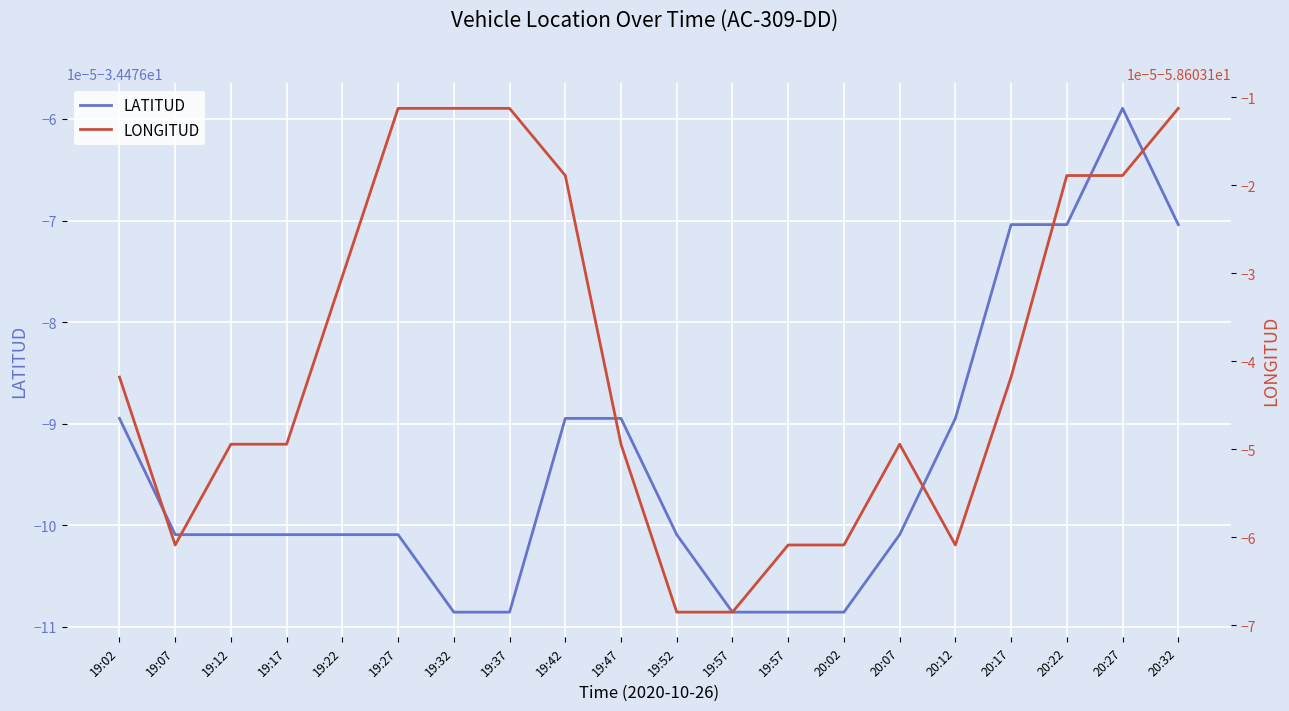

Reading right to left, list all the values displayed in this chart.

LATITUD: -34.5	-34.5	-34.5	-34.5	-34.5	-34.5	-34.5	-34.5	-34.5	-34.5	-34.5	-34.5	-34.5	-34.5	-34.5	-34.5	-34.5	-34.5	-34.5	-34.5
LONGITUD: -58.6	-58.6	-58.6	-58.6	-58.6	-58.6	-58.6	-58.6	-58.6	-58.6	-58.6	-58.6	-58.6	-58.6	-58.6	-58.6	-58.6	-58.6	-58.6	-58.6